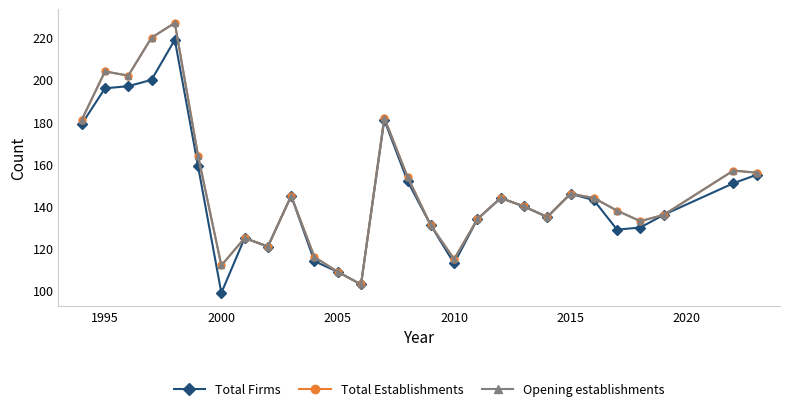

Which series has the largest range (max minus min)?

Total Establishments